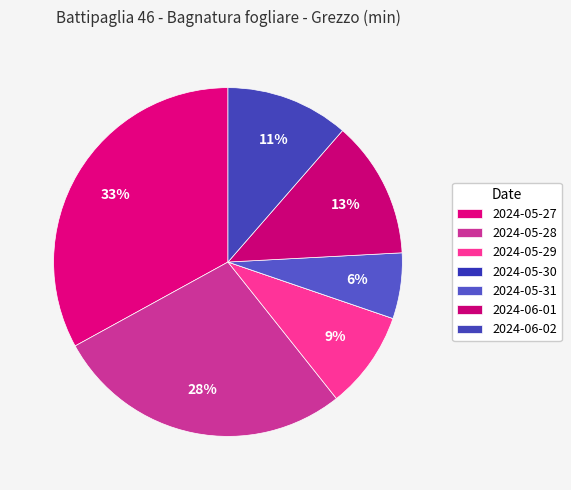

How many segments does this pie chart have?

7